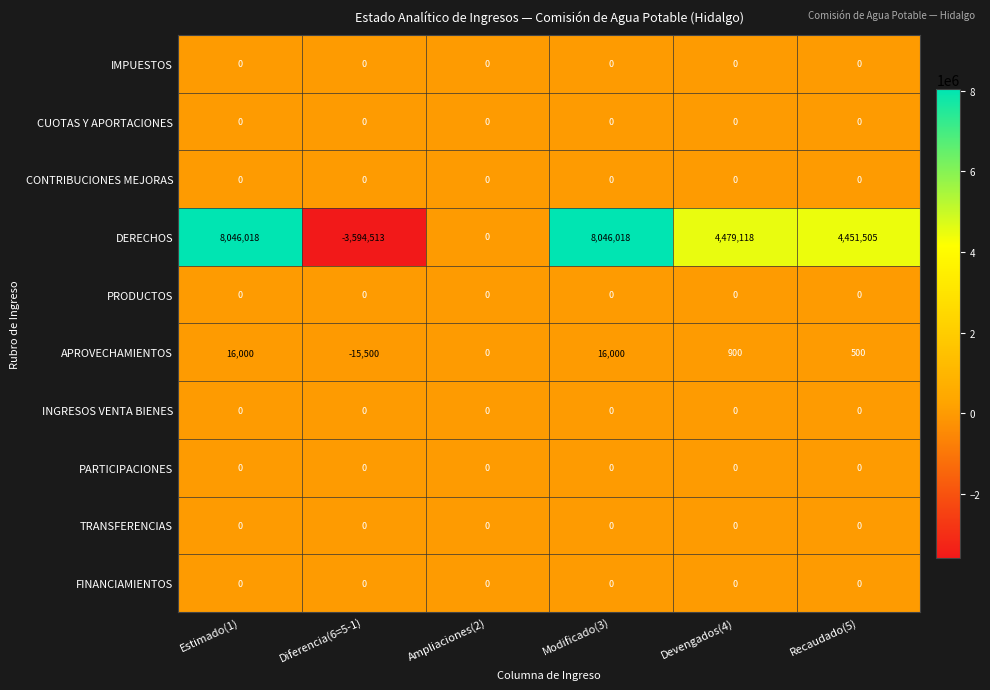

What is the sum of all DERECHOS values?

21428146